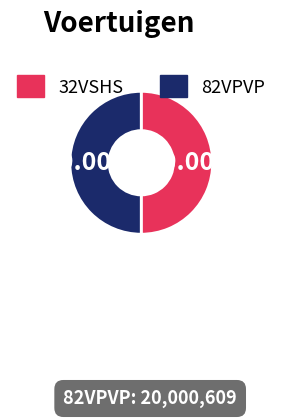

What is the ratio of the value at 32VSHS to the value at 82VPVP?

1.0